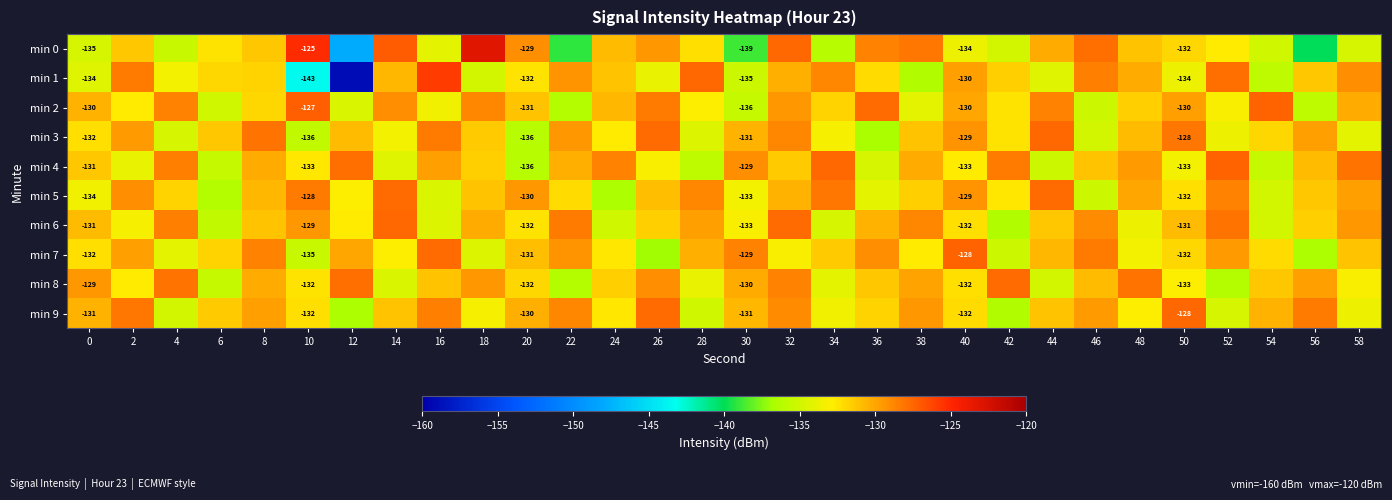

The value of row_0 at 32 is -187.6. True or false?

False